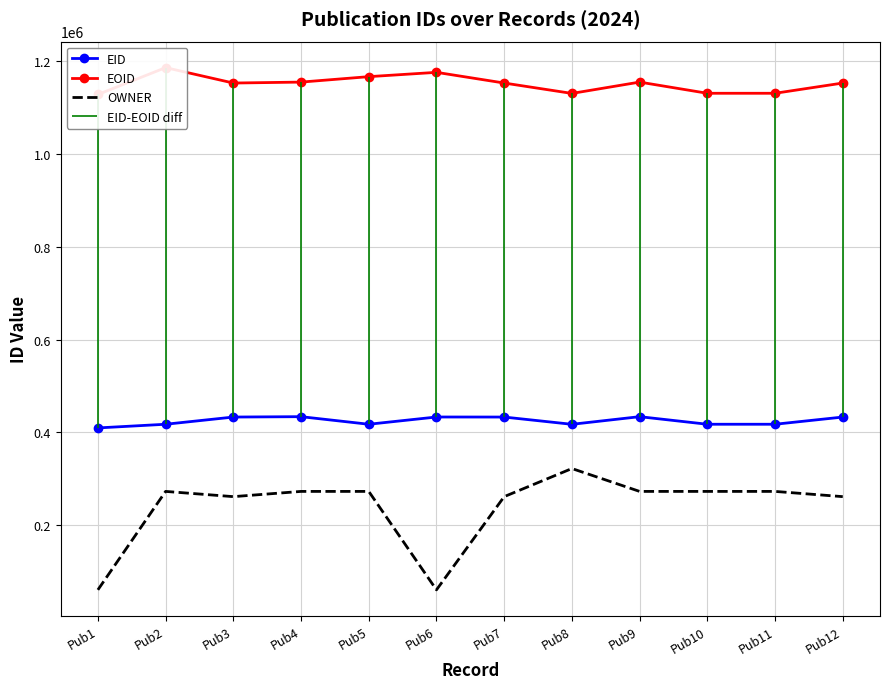

Is it true that EOID equals 398151 at Pub8?

False